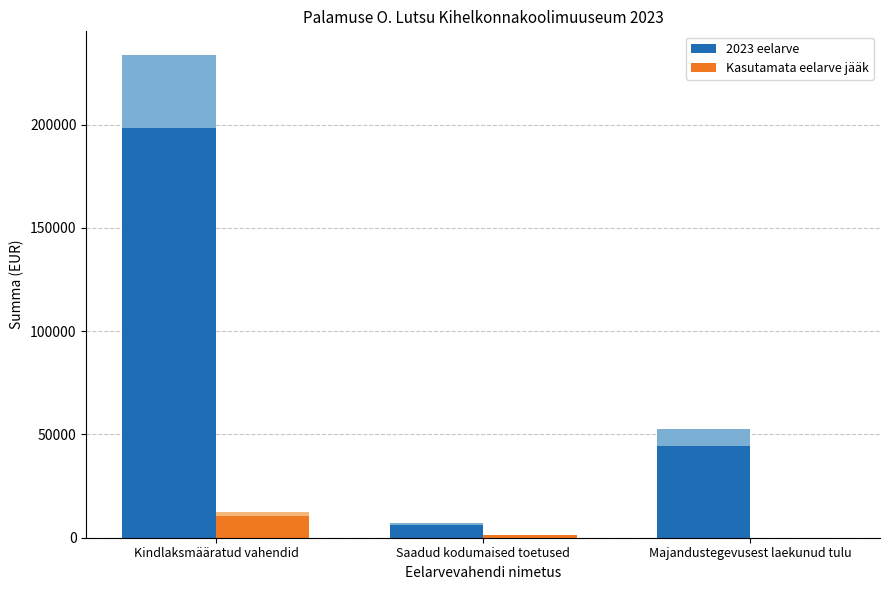

List the series in order of their peak value, lowest first.

Kasutamata eelarve jääk, 2023 eelarve